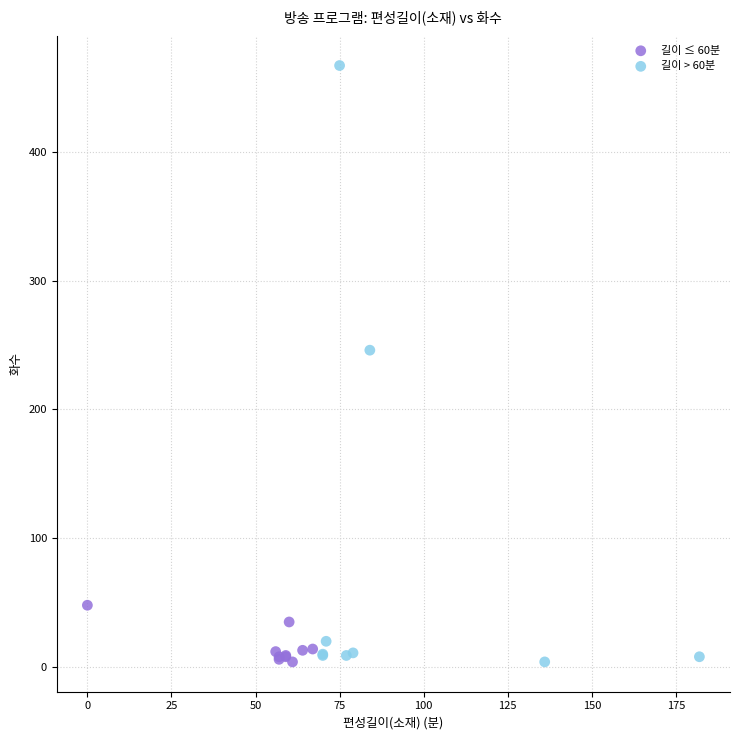

Which series has the largest Y range (max minus min)?

길이 > 60분